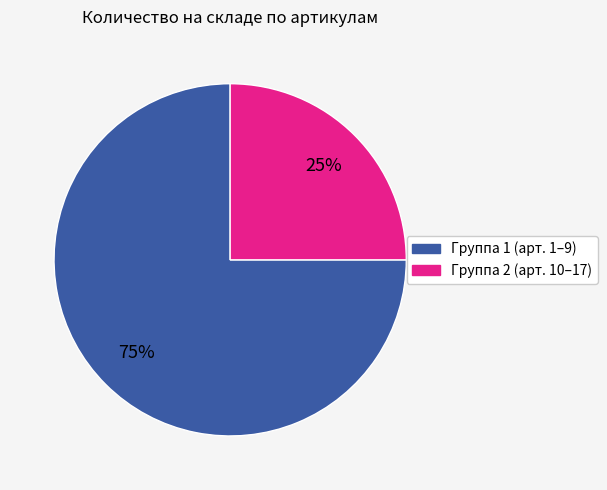

To the nearest percent, what is the difference between the largest and smallest slice percentages?

50%